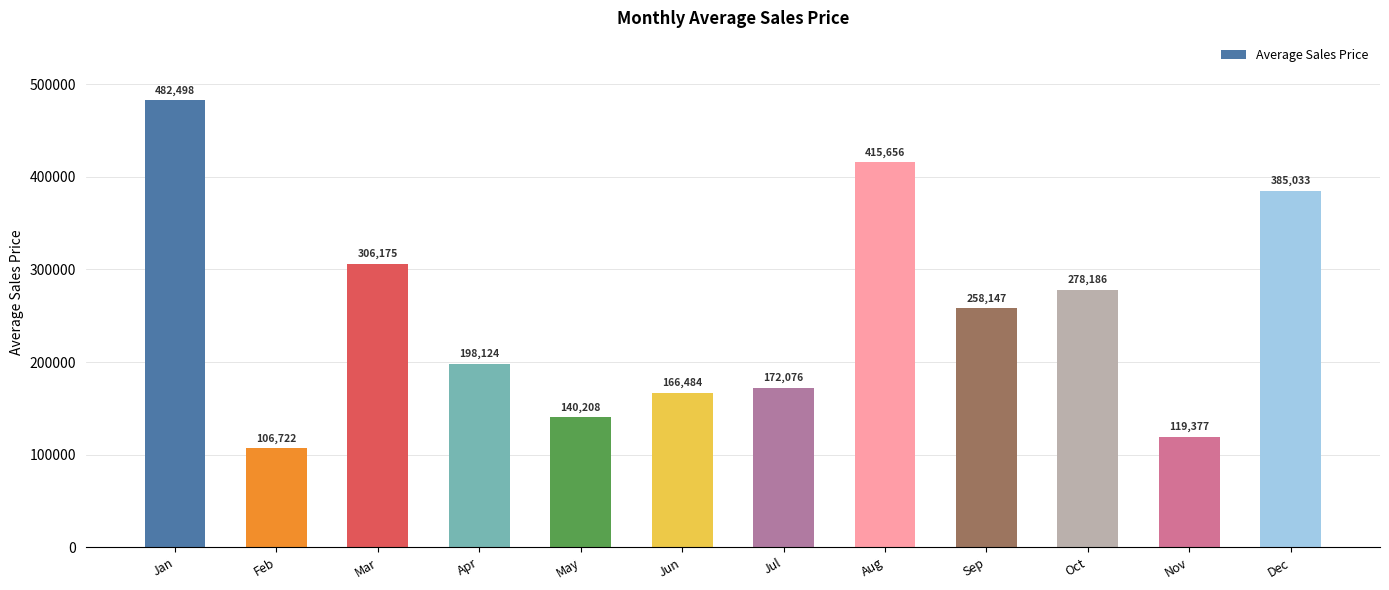

What is the smallest value displayed?

106722